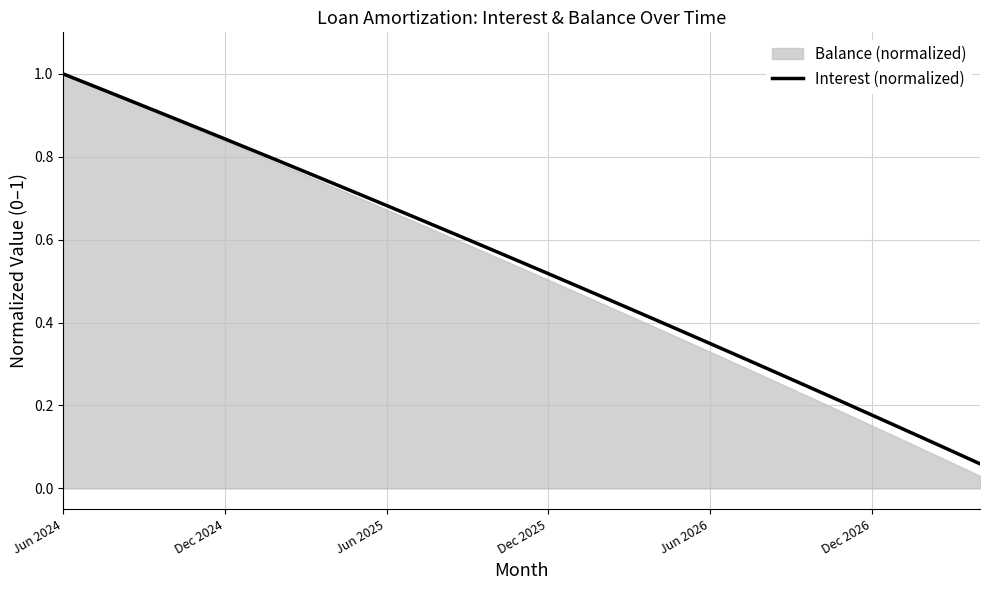

What is the smallest value displayed?

0.1